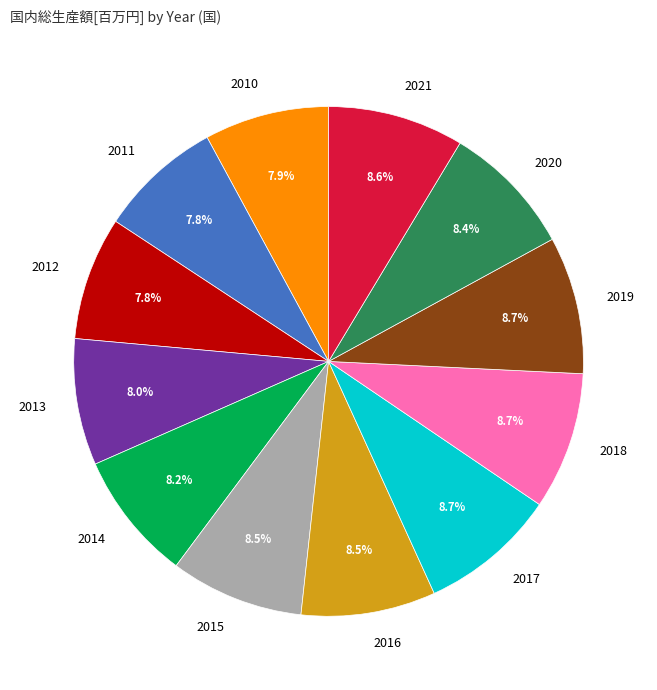

Approximately how many times larger is the value at 2016 compared to 2014?

1.0